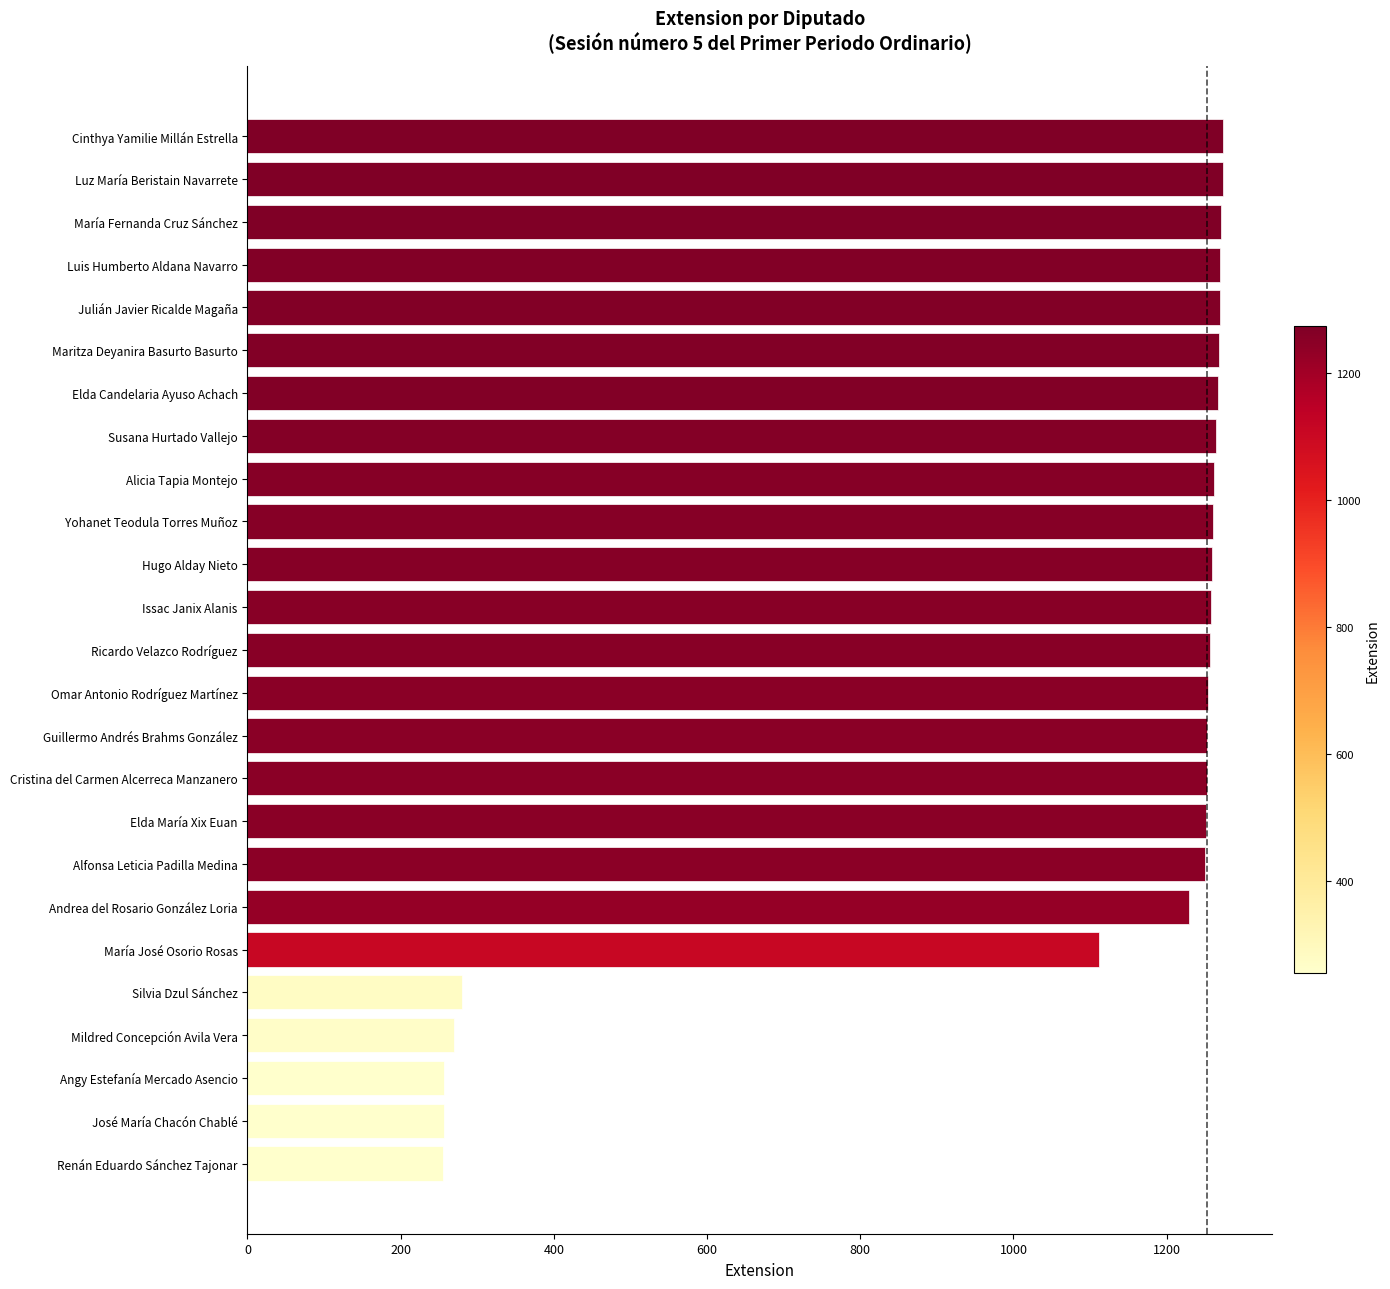

What is the approximate value at Susana Hurtado Vallejo?

1264